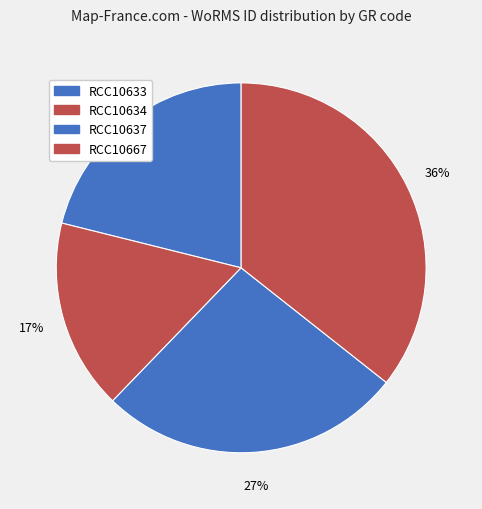

What is the change in value from RCC10634 to RCC10637?

+233004